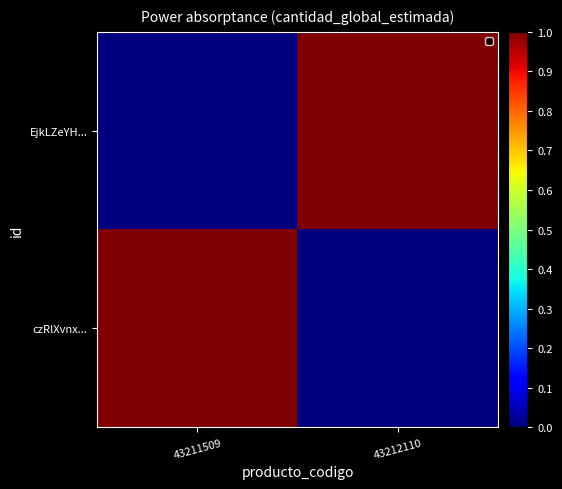

Between 43211509 and 43212110, which is larger?

43211509